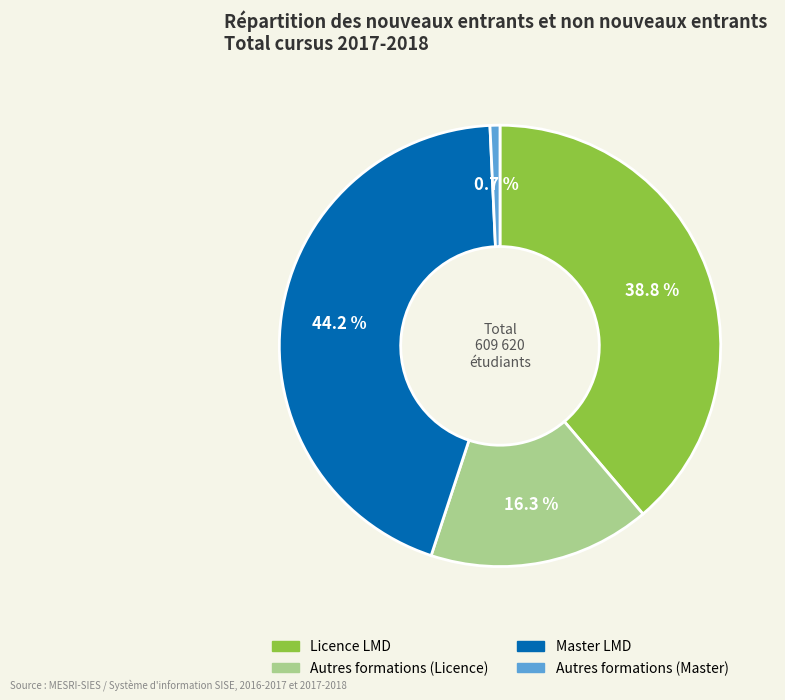

Which has a higher value, Autres formations (Master) or Licence LMD?

Licence LMD